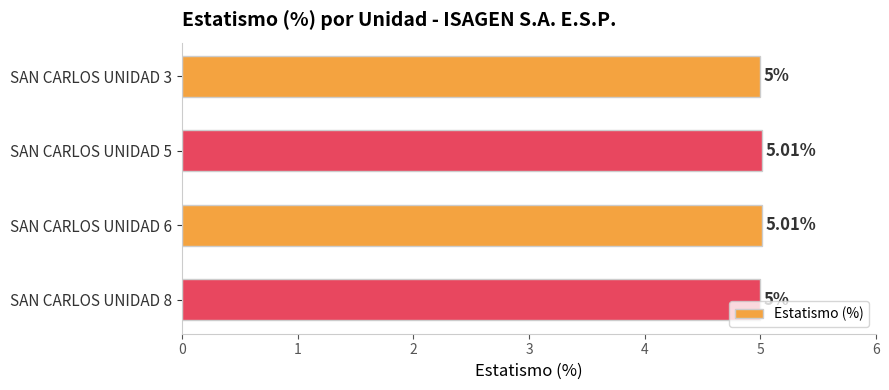

Between SAN CARLOS UNIDAD 6 and SAN CARLOS UNIDAD 3, which is larger?

SAN CARLOS UNIDAD 6